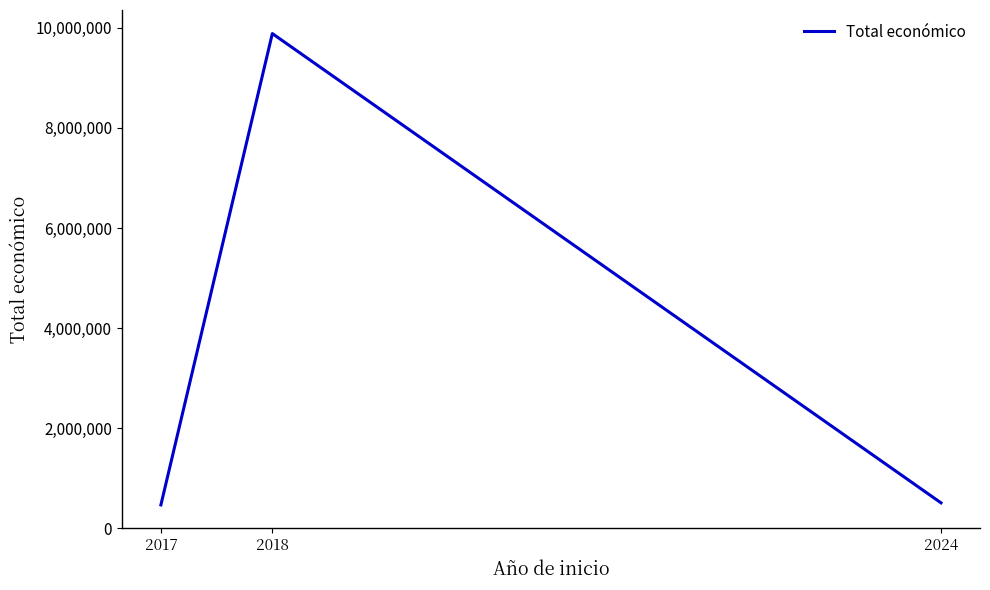

How many lines are shown in the chart?

1